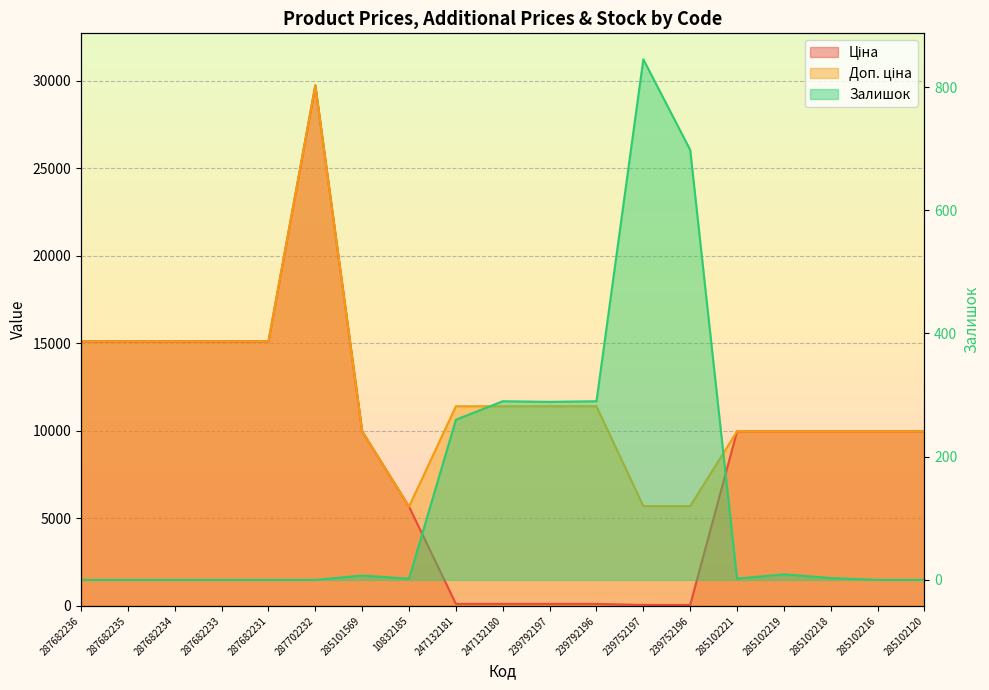

List the series in order of their peak value, highest first.

Ціна, Доп. ціна, Залишок